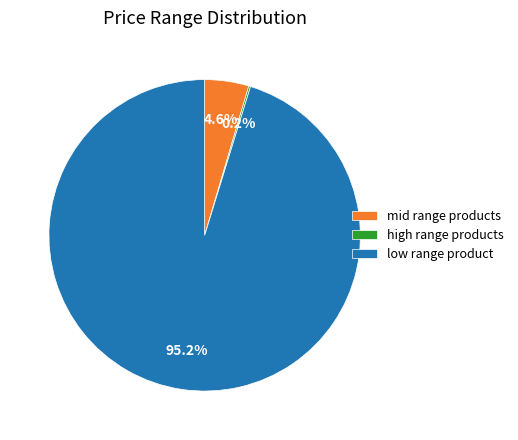

Is there a majority slice in this chart?

Yes